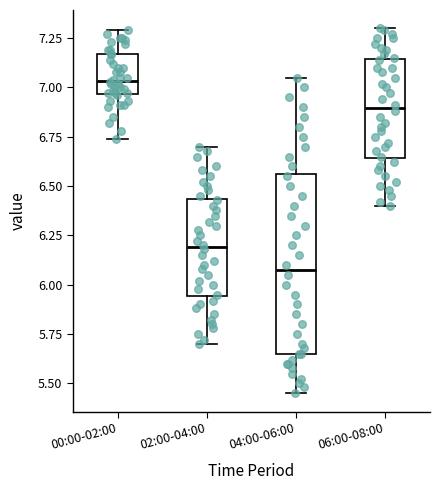

Where is the upper edge of the box for 00:00-02:00 on the y-axis? The values are not printed on the chart, so give them approximately, as read against the axis.

7.15